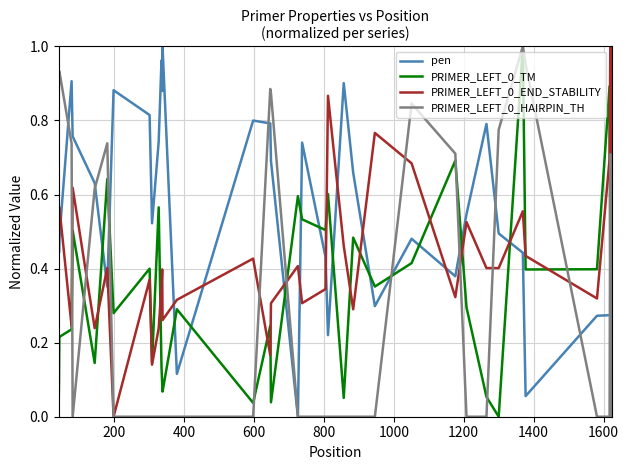

Which series has the largest total across all categories?

pen